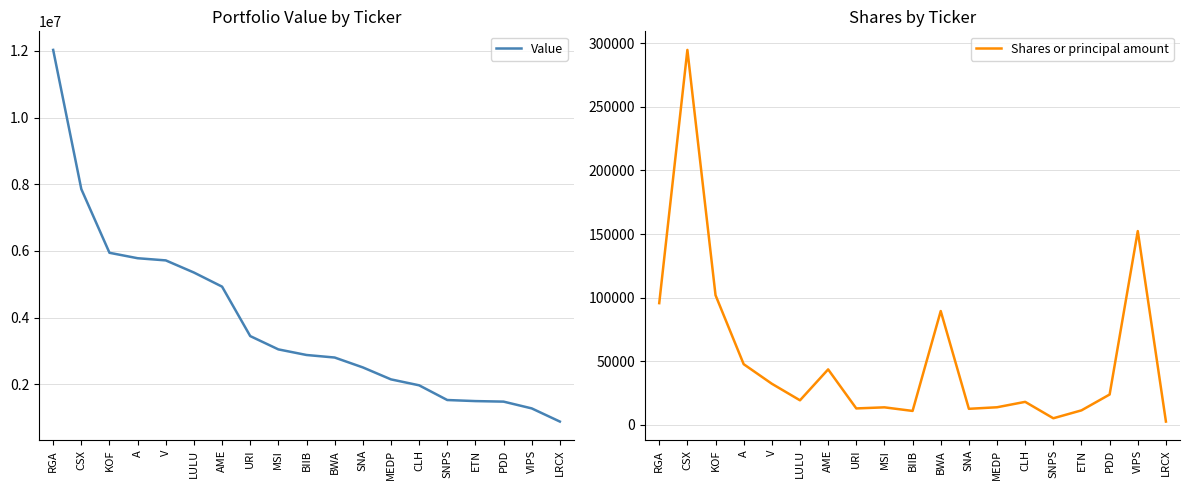

Reading left to right, extract all data points from this chart.

Value: 12028000	7855000	5946000	5783000	5718000	5354000	4931000	3449000	3050000	2882000	2806000	2510000	2151000	1973000	1532000	1500000	1484000	1281000	886000
Shares or principal amount: 95608	294848	101840	47576	32188	19152	43472	12768	13619	10792	89384	12464	13680	17936	5016	11248	23712	152304	2423